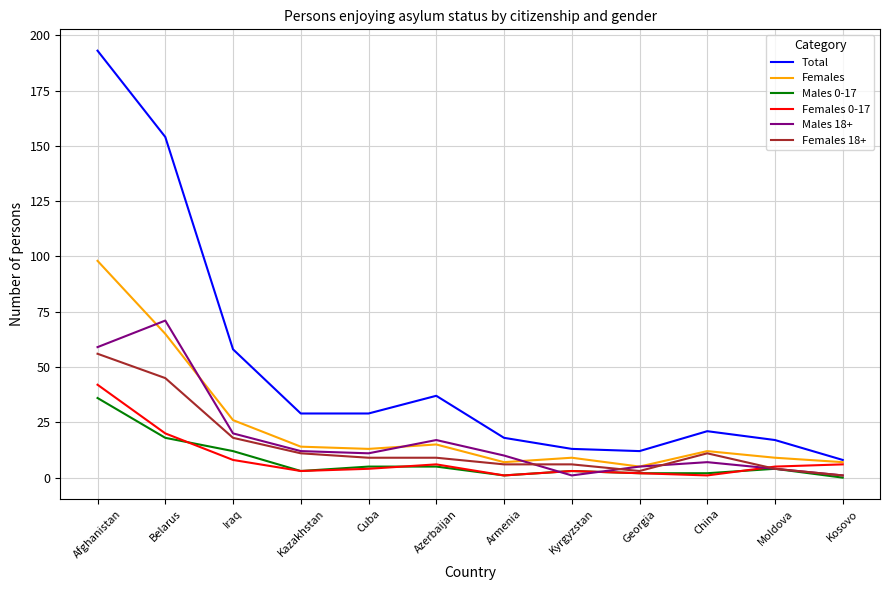

True or false: Females and Males 0-17 intersect in this chart.

False